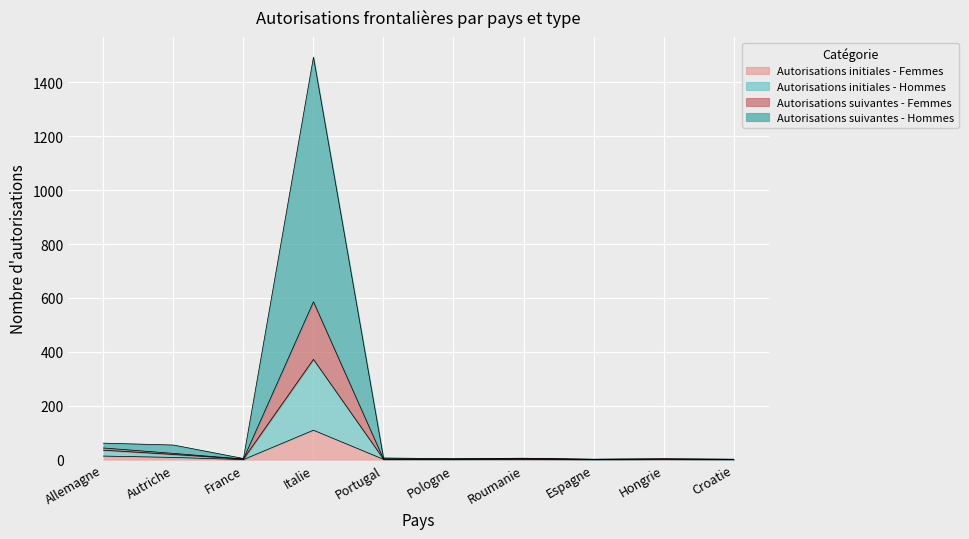

What is the maximum value for Autorisations initiales - Femmes?

109